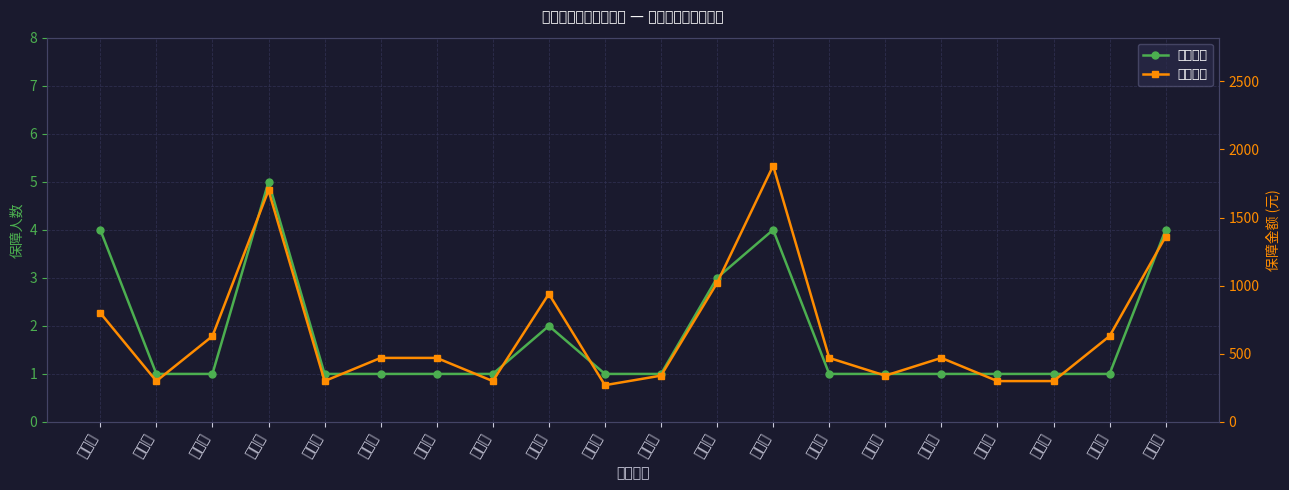

What is the difference between the second highest and second lowest values in the 保障金额 series?

1400